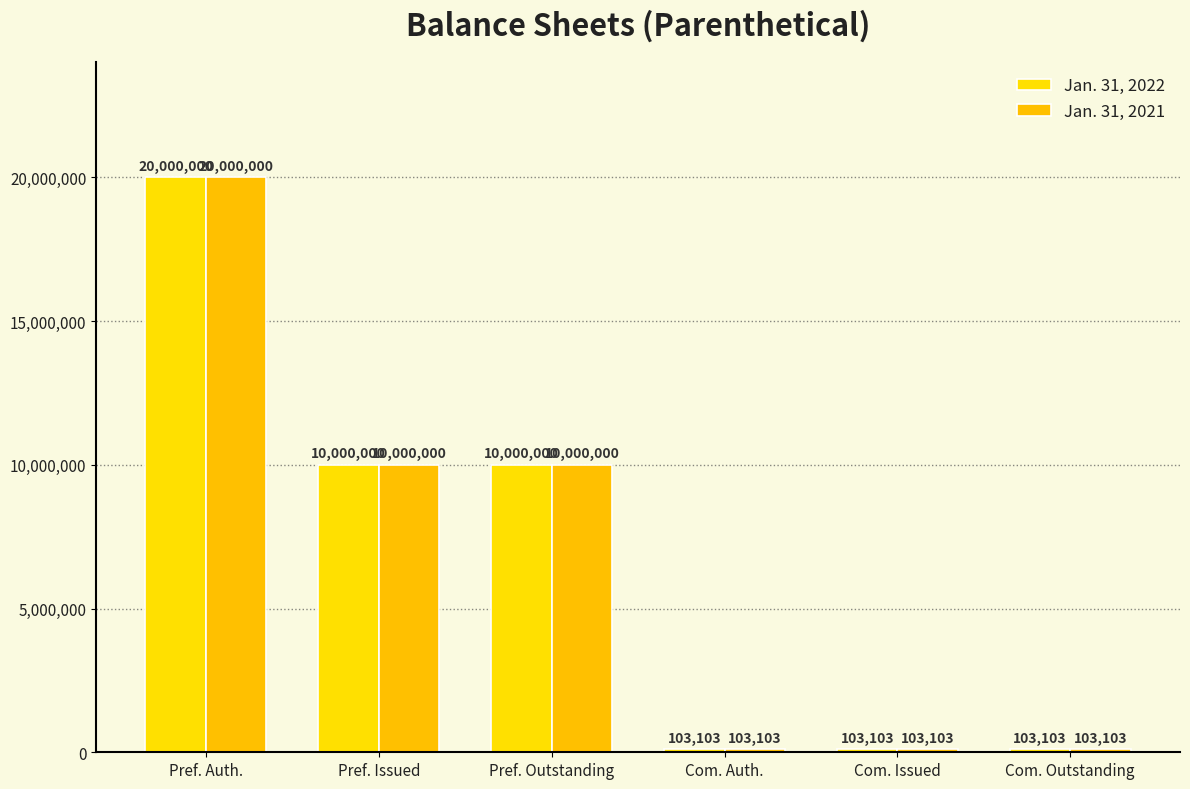

What is the difference between the Jan. 31, 2022 values at Pref. Issued and Pref. Auth.?

10000000